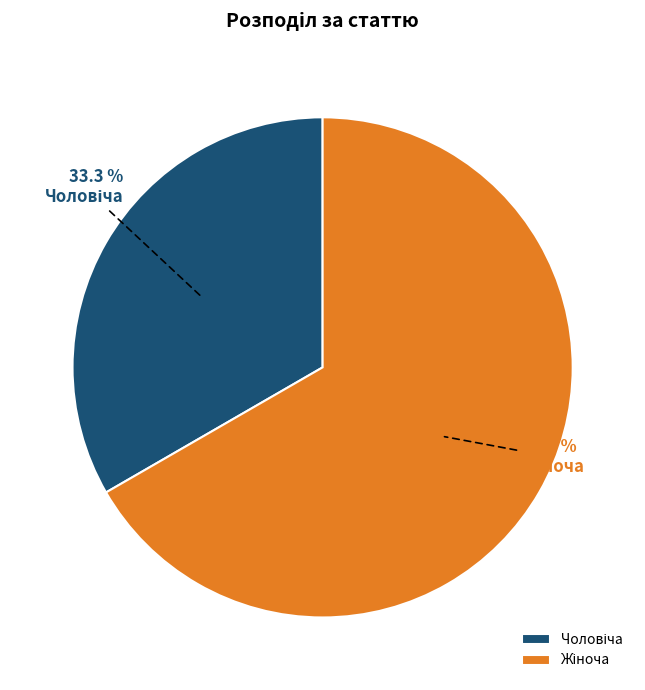

Is there any slice that represents more than half of the pie?

Yes